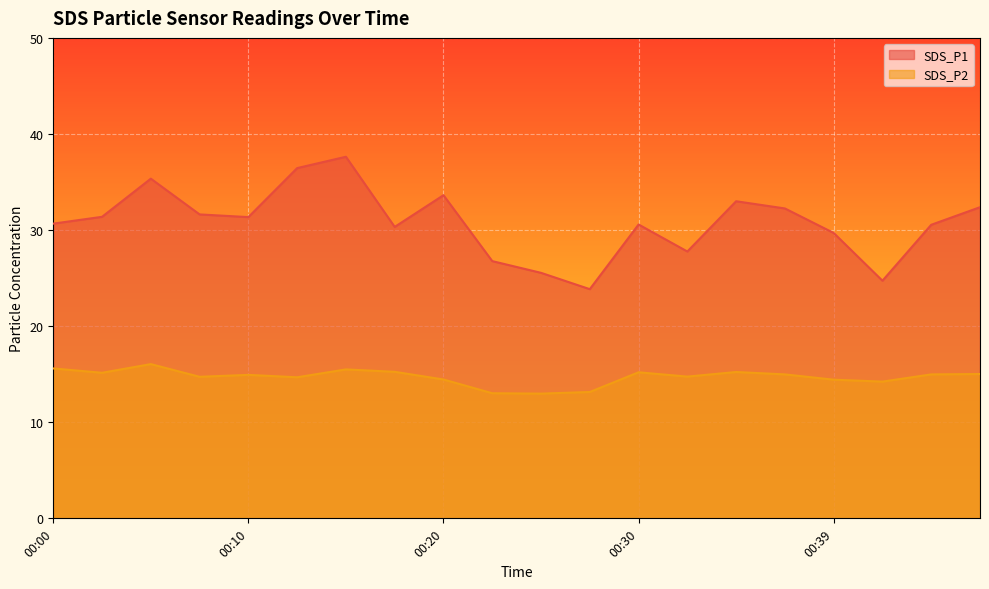

What is the difference between the maximum and minimum values in the SDS_P2 series?

3.1